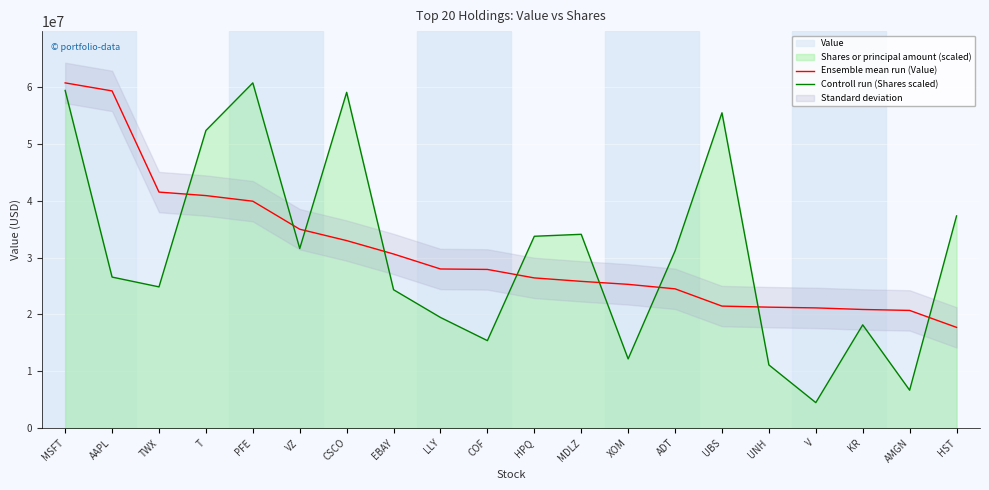

At how many categories does at least one series exceed 33608592?

11